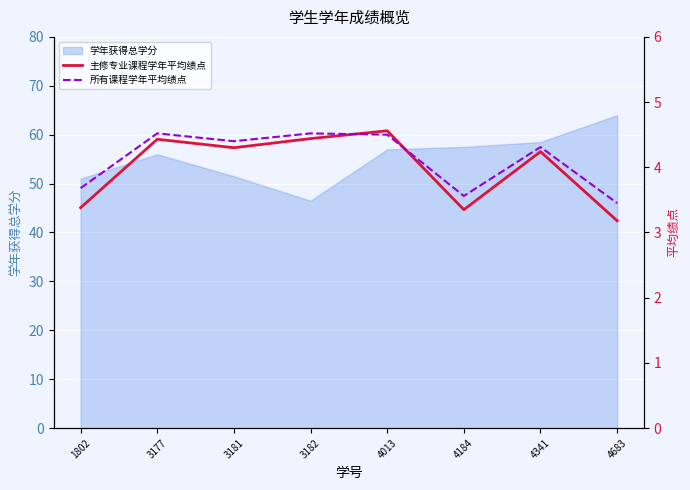

Where is the first local minimum for 所有课程学年平均绩点?

3181